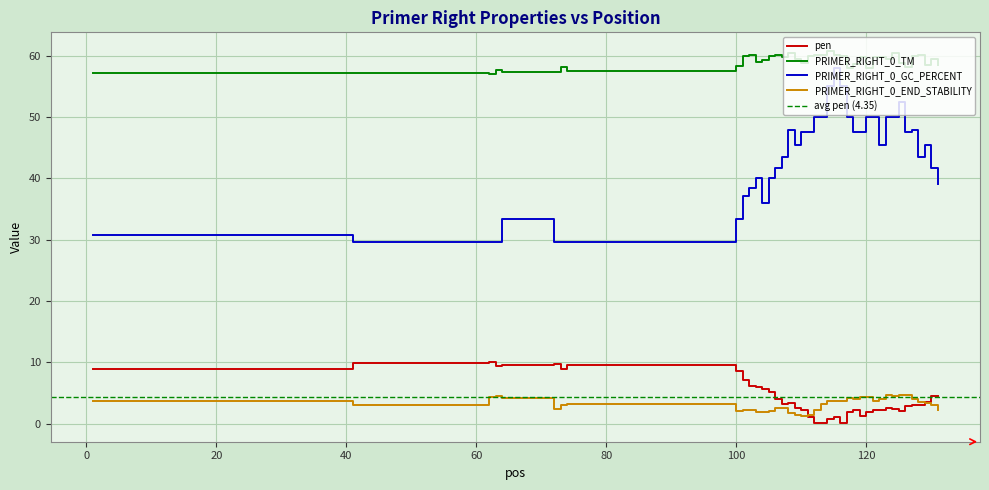

Which series has the largest total across all categories?

PRIMER_RIGHT_0_TM